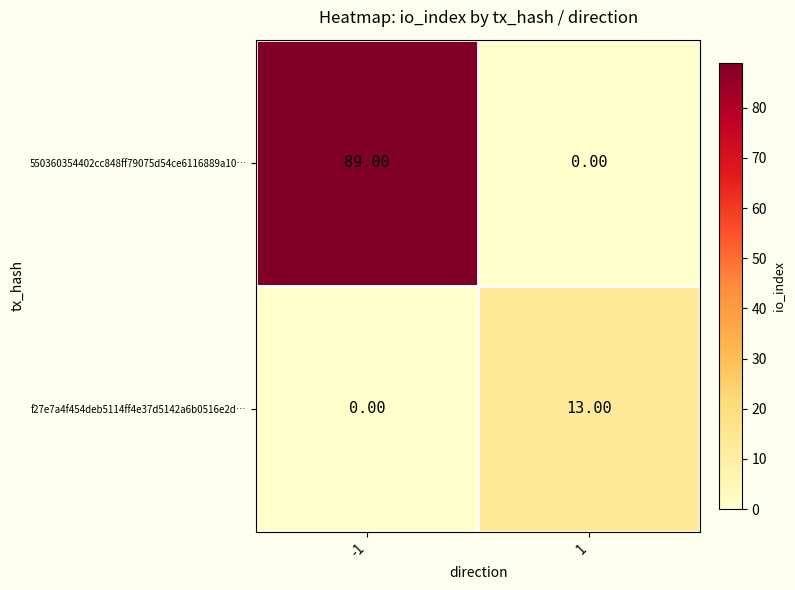

At which category is the sum across all series the highest?

-1